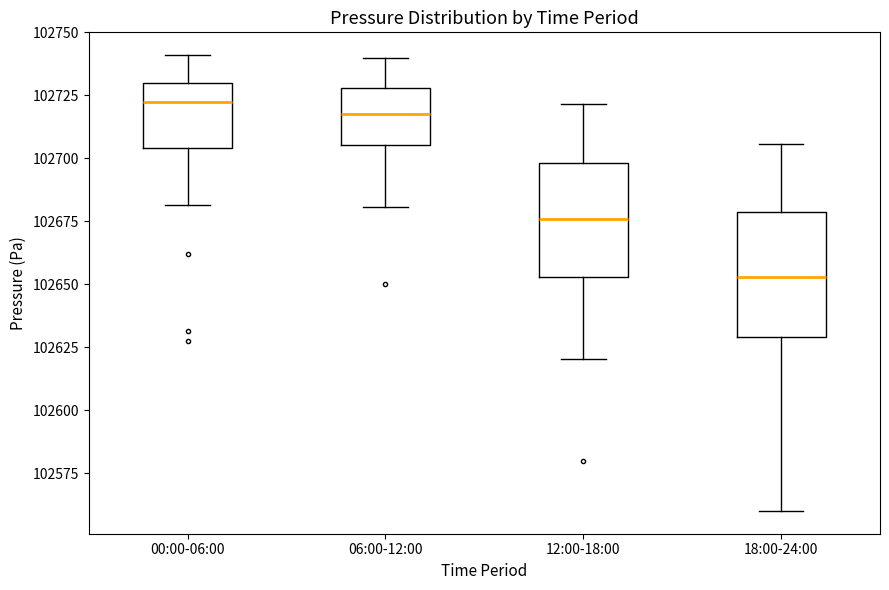

Reading left to right, read every box against the y-axis: the position of its median line, the range the box covers, and the ends of its whiskers. The values are not printed on the chart, so give them approximately, as read against the axis.

00:00-06:00: median 102720, box 102705 to 102730, whiskers 102680 to 102740
06:00-12:00: median 102720, box 102705 to 102730, whiskers 102680 to 102740
12:00-18:00: median 102675, box 102655 to 102700, whiskers 102620 to 102720
18:00-24:00: median 102655, box 102630 to 102680, whiskers 102560 to 102705